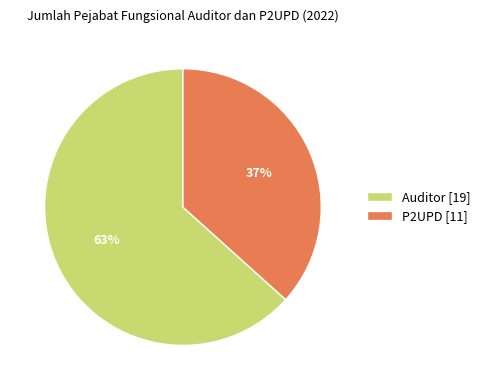

Do P2UPD [11] and Auditor [19] together represent more than half of the pie?

Yes